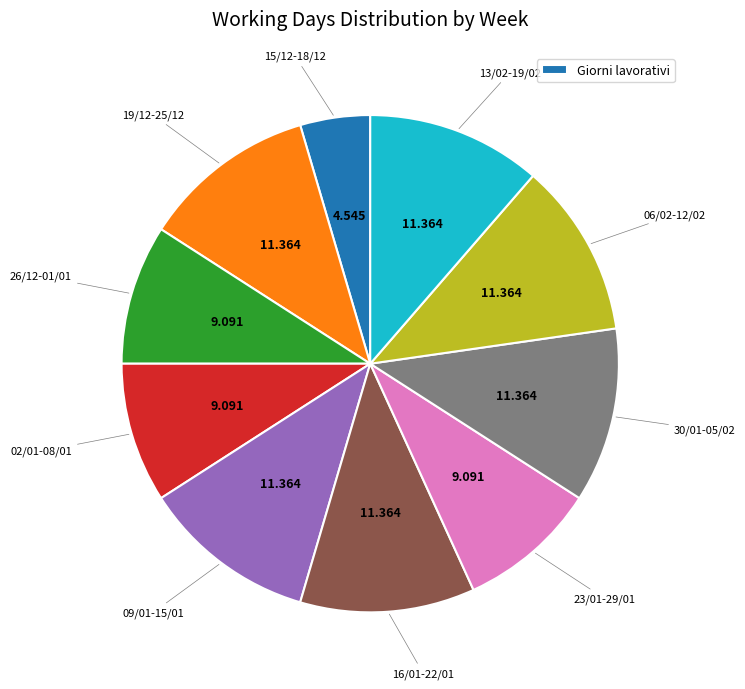

Is there any slice that represents more than half of the pie?

No